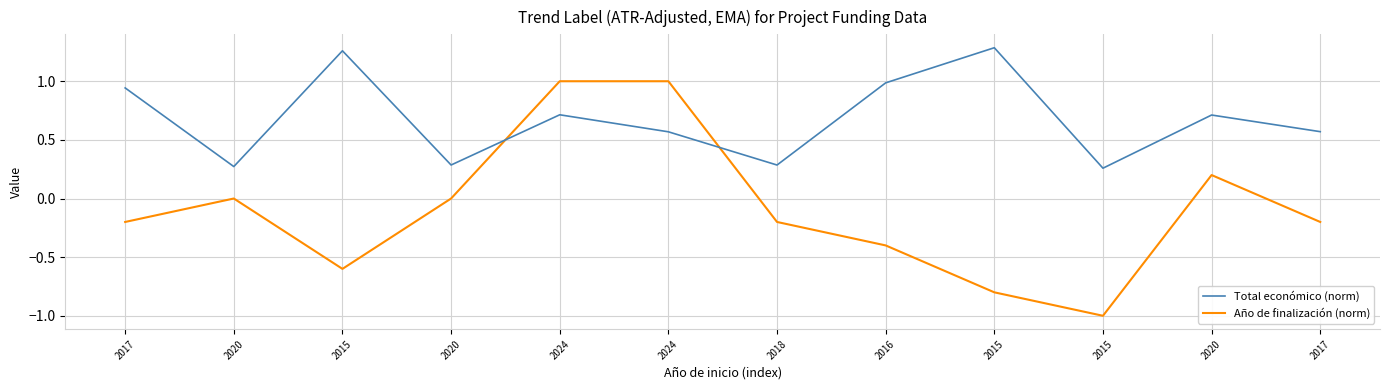

Reading right to left, transcribe all the data shown in this chart.

Total económico (norm): 2017=0.6	2020=0.7	2015=0.3	2015=1.3	2016=1.0	2018=0.3	2024=0.6	2024=0.7	2020=0.3	2015=1.3	2020=0.3	2017=0.9
Año de finalización (norm): 2017=-0.2	2020=0.2	2015=-1.0	2015=-0.8	2016=-0.4	2018=-0.2	2024=1.0	2024=1.0	2020=0.0	2015=-0.6	2020=0.0	2017=-0.2